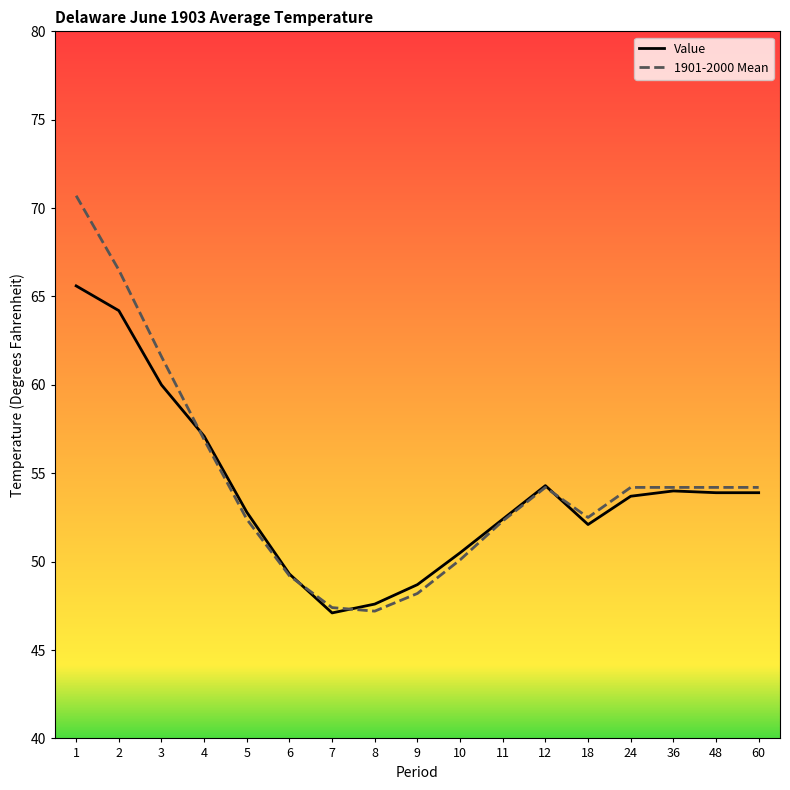

Which series has the widest spread of values?

1901-2000 Mean